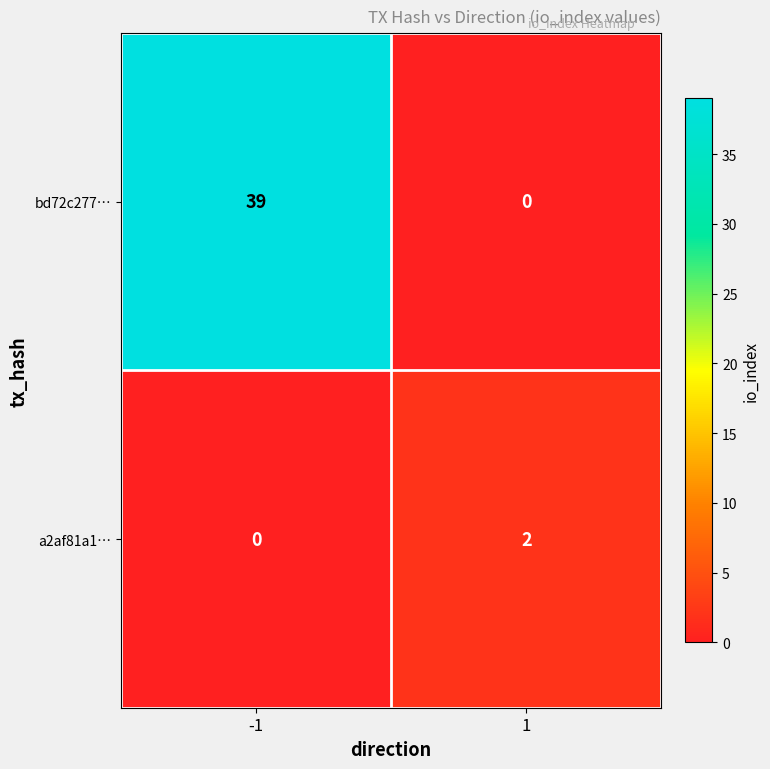

Which series has the largest total across all categories?

bd72c277…